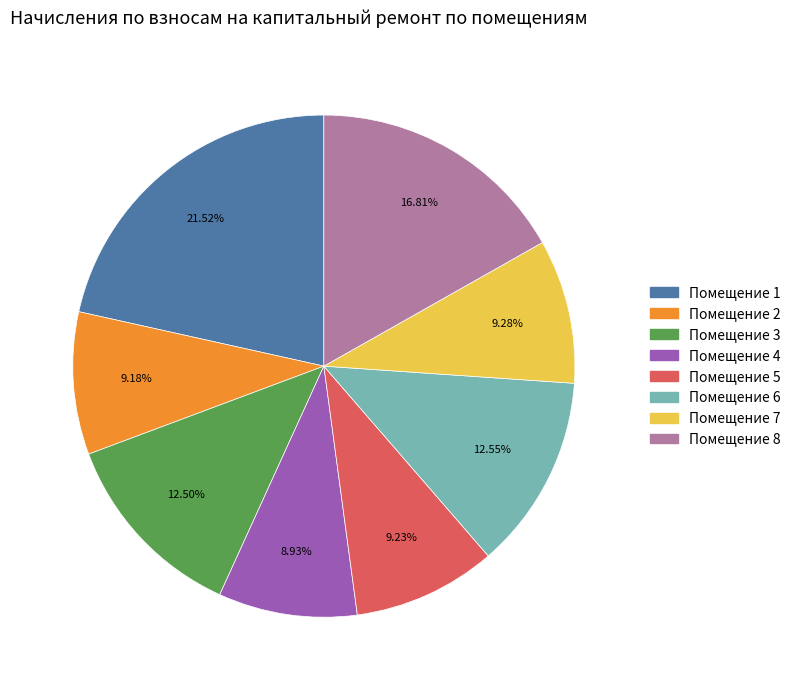

Is there any slice that represents more than half of the pie?

No